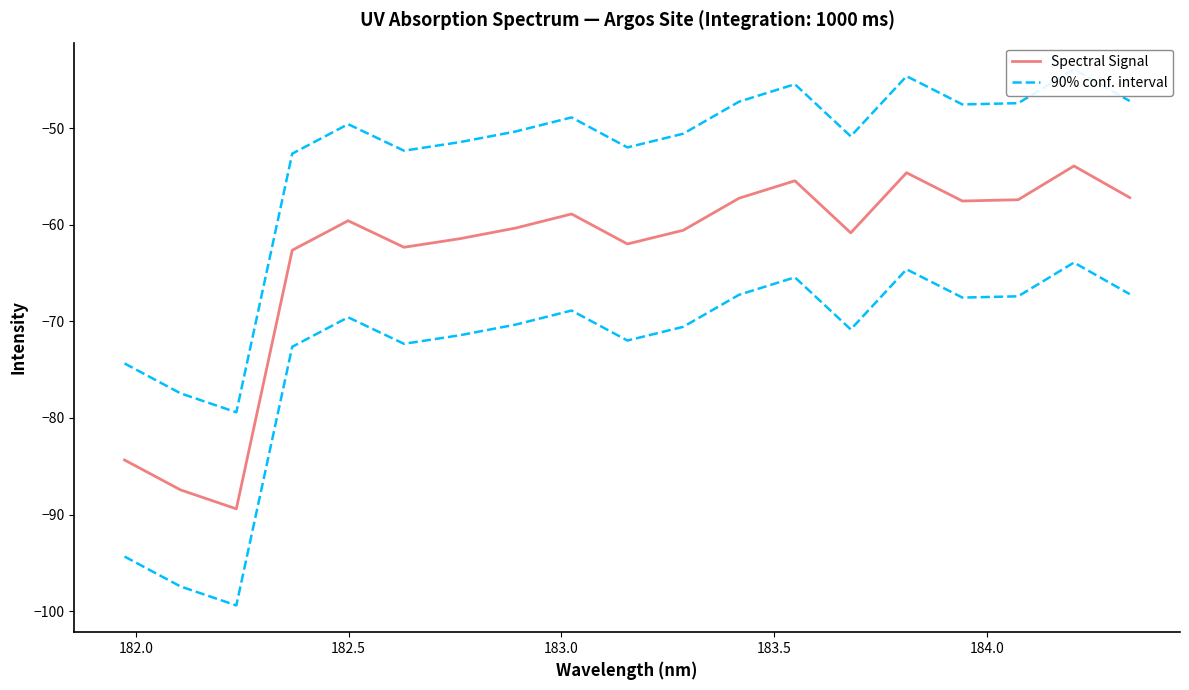

Reading left to right, extract all data points from this chart.

Spectral Signal: -84.3	-87.4	-89.4	-62.6	-59.6	-62.3	-61.4	-60.3	-58.9	-62.0	-60.6	-57.2	-55.4	-60.8	-54.6	-57.5	-57.4	-53.9	-57.2
90% conf. interval: -74.3	-77.4	-79.4	-52.6	-49.6	-52.3	-51.4	-50.3	-48.9	-52.0	-50.6	-47.2	-45.4	-50.8	-44.6	-47.5	-47.4	-43.9	-47.2